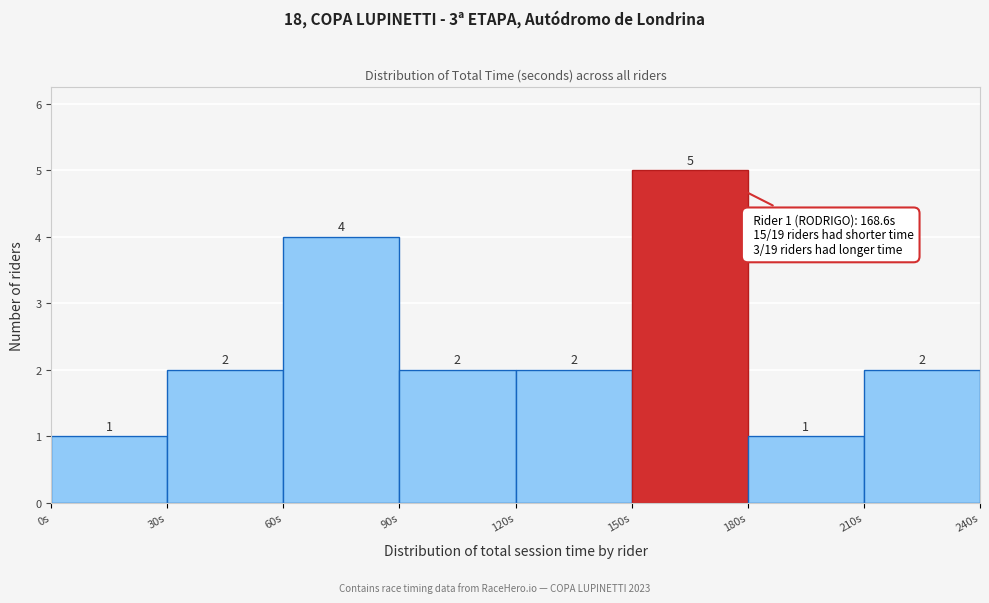

How tall is the bar that spans 180 to 210 on the x-axis?

1